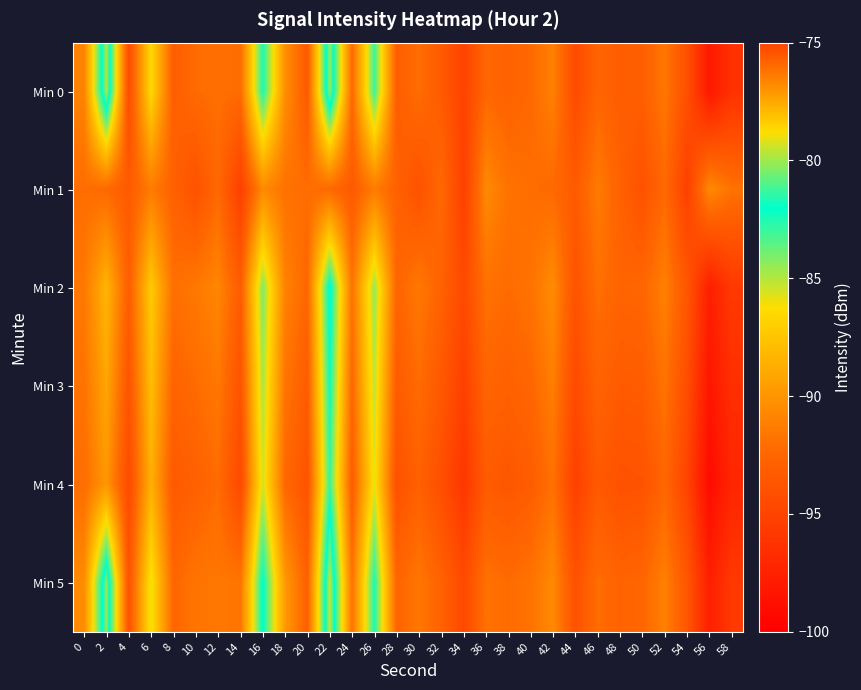

Which category has the lowest value across all series?

56